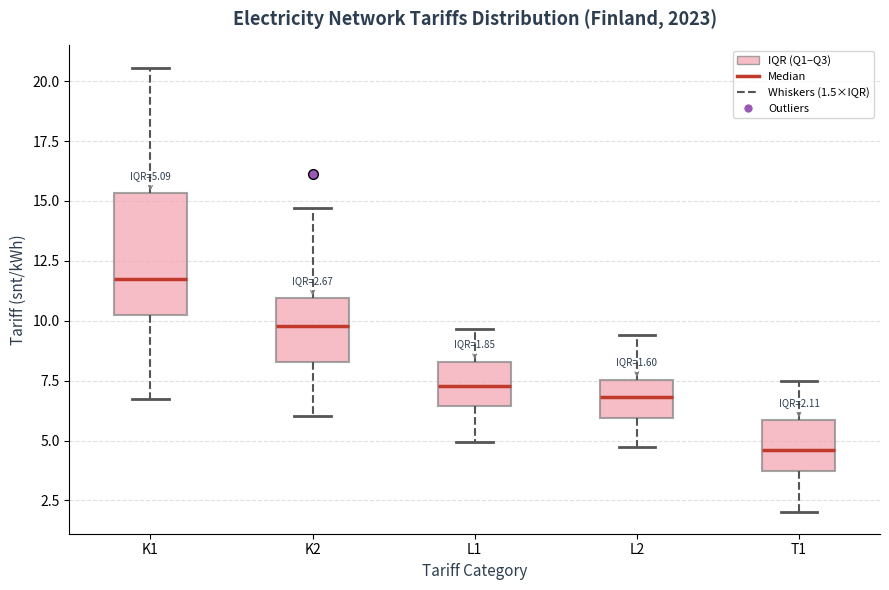

Which box's median line is the lowest?

T1